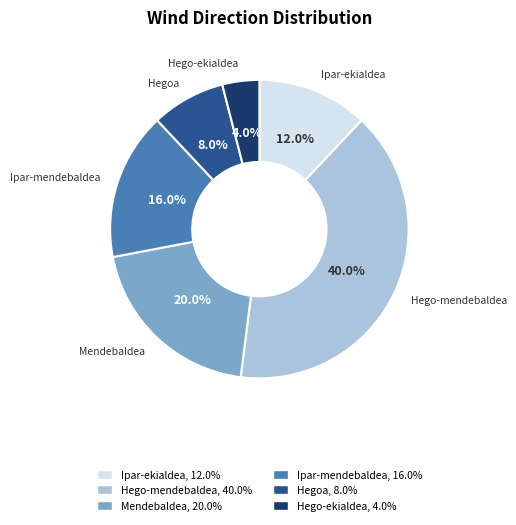

Does any single category account for the majority?

No